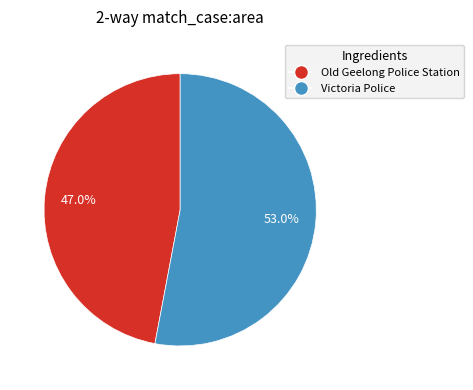

Between Victoria Police and Old Geelong Police Station, which is larger?

Victoria Police